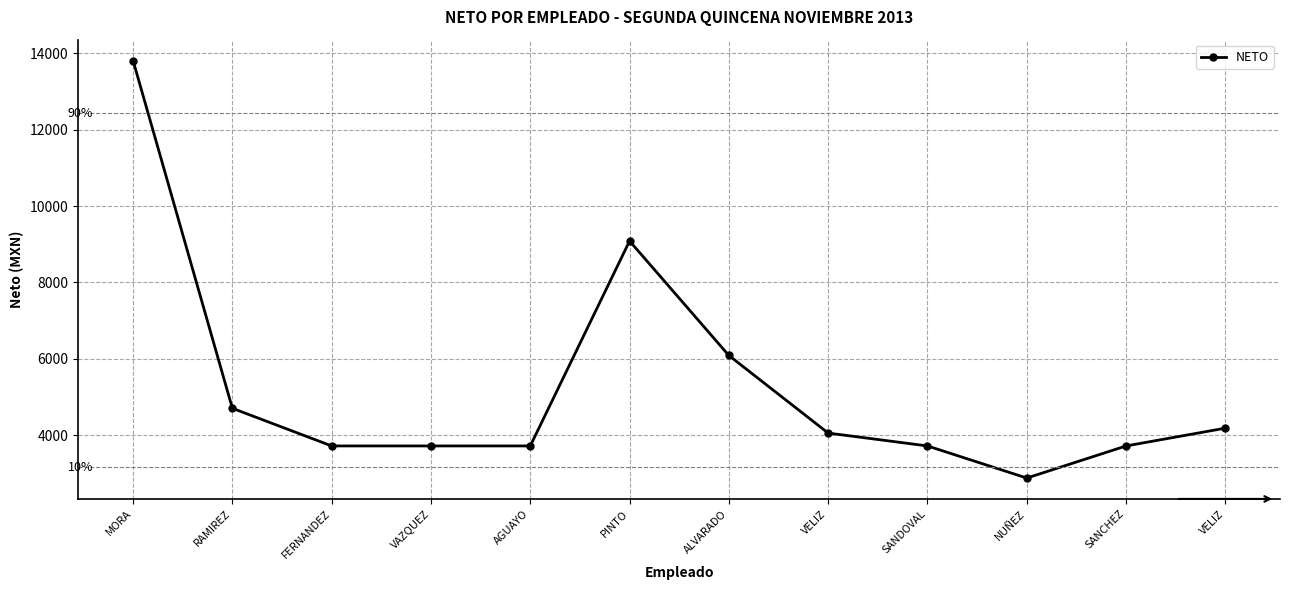

Count the number of data series in this chart.

1